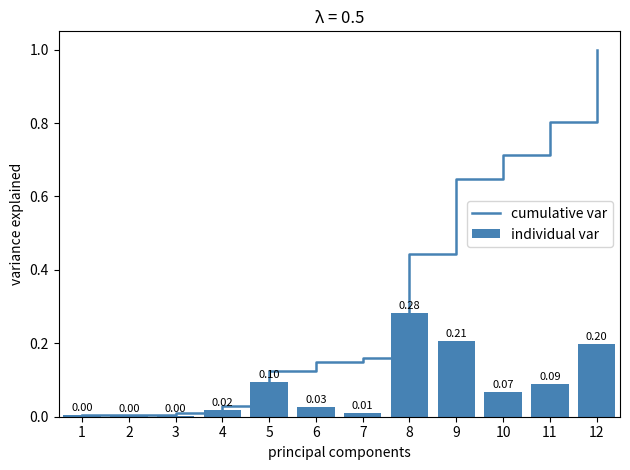

The value of individual var at 9 is 0.1. True or false?

False